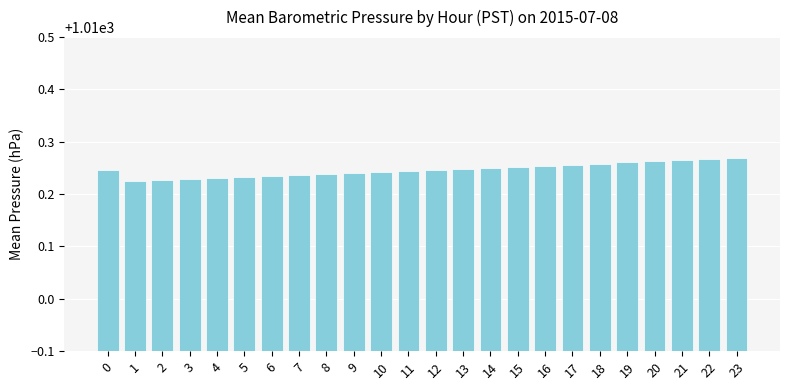

What is the ratio of the value at 18 to the value at 11?

1.0